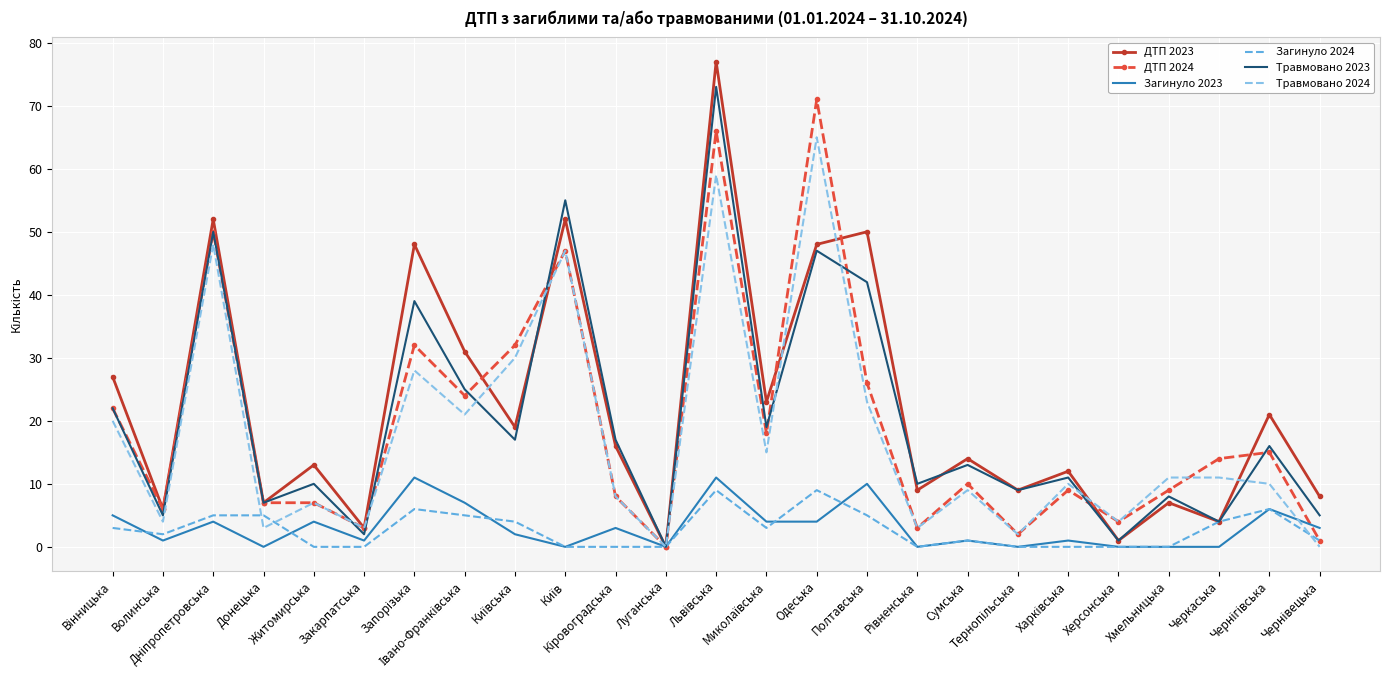

Which series has the widest spread of values?

ДТП 2023